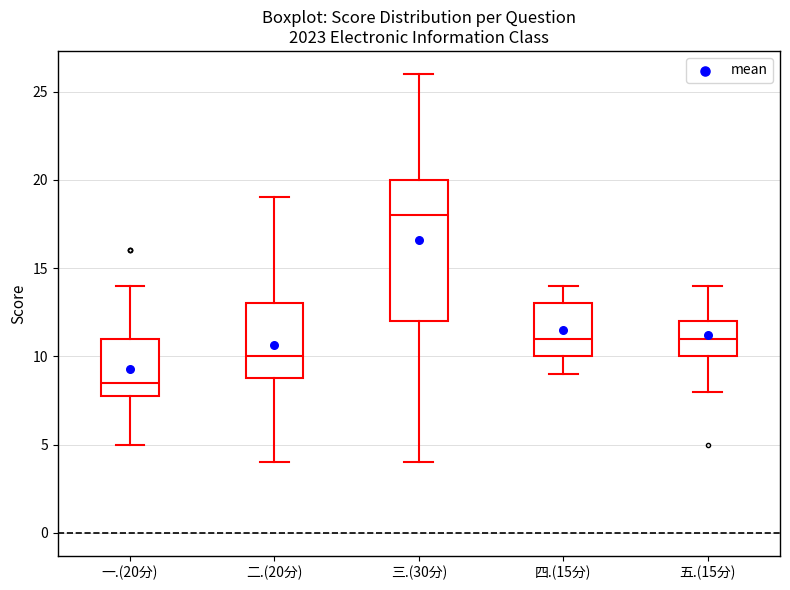

Reading left to right, transcribe this box plot: for each box, give where its median line is, the range the box spans, and where its two whiskers end, as read against the y-axis. The values are not printed on the chart, so give them approximately, as read against the axis.

一.(20分): median 8.5, box 8.0 to 11.0, whiskers 5.0 to 14.0
二.(20分): median 10.0, box 9.0 to 13.0, whiskers 4.0 to 19.0
三.(30分): median 18.0, box 12.0 to 20.0, whiskers 4.0 to 26.0
四.(15分): median 11.0, box 10.0 to 13.0, whiskers 9.0 to 14.0
五.(15分): median 11.0, box 10.0 to 12.0, whiskers 8.0 to 14.0